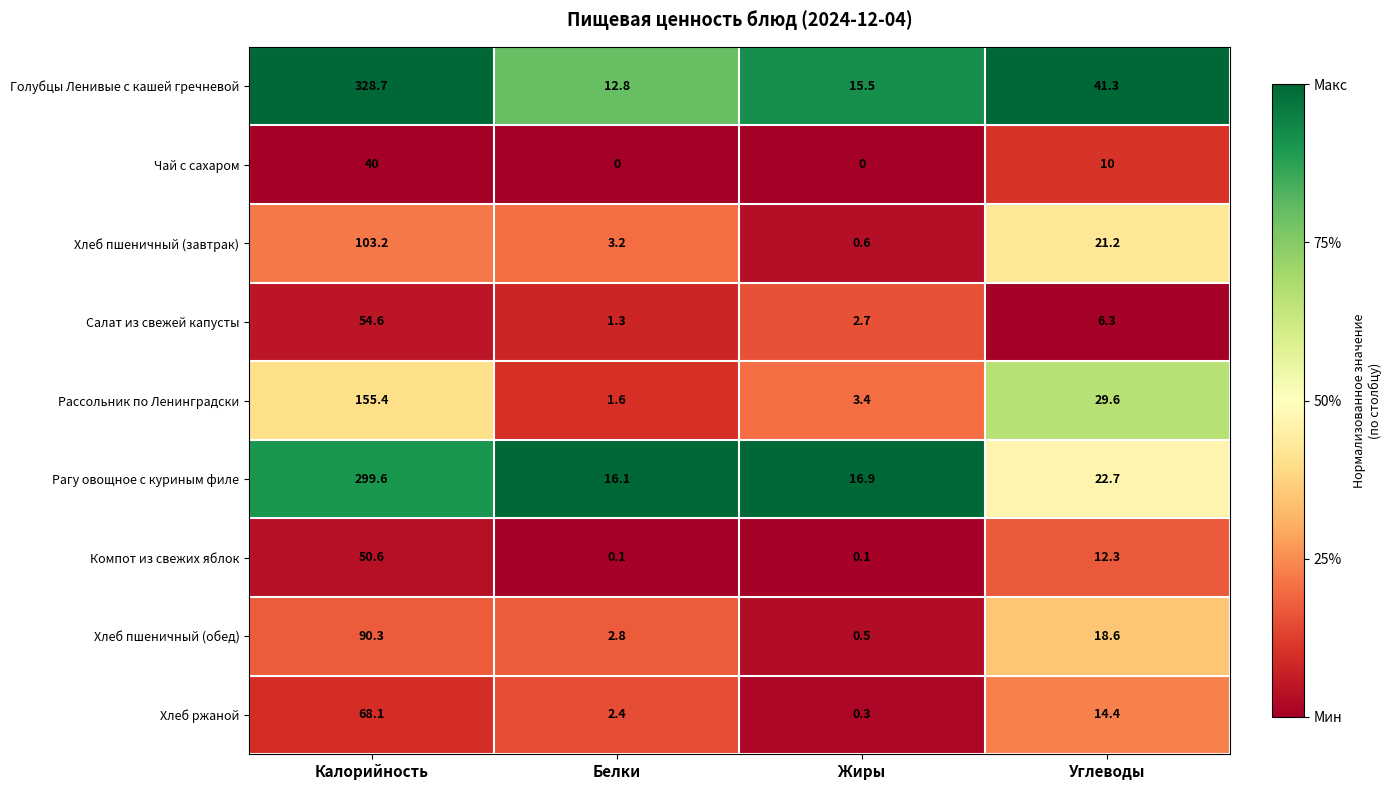

How many categories are shown in the chart?

4